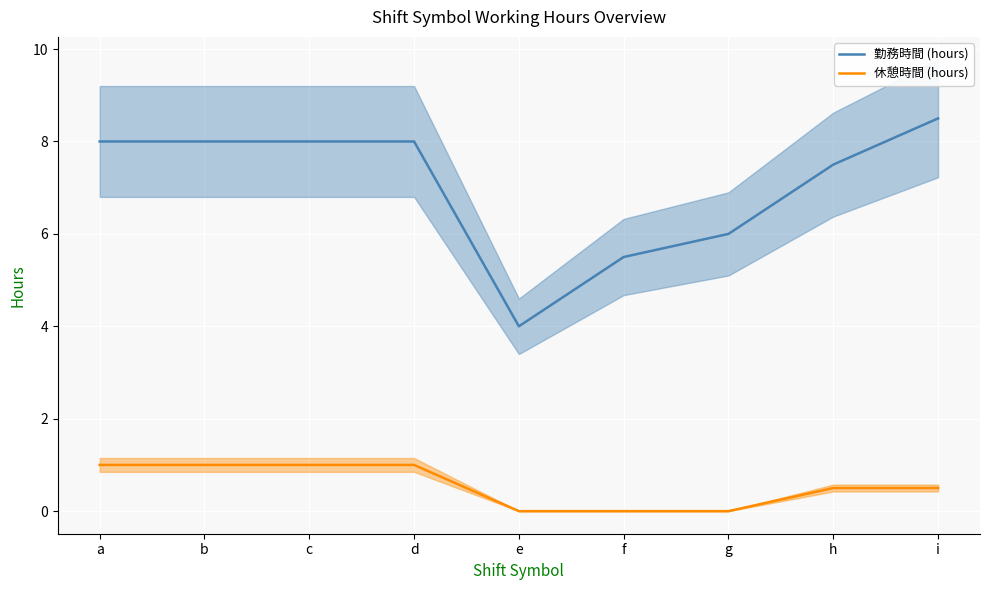

What is the difference between the second highest and second lowest values in the 勤務時間 (hours) series?

2.5